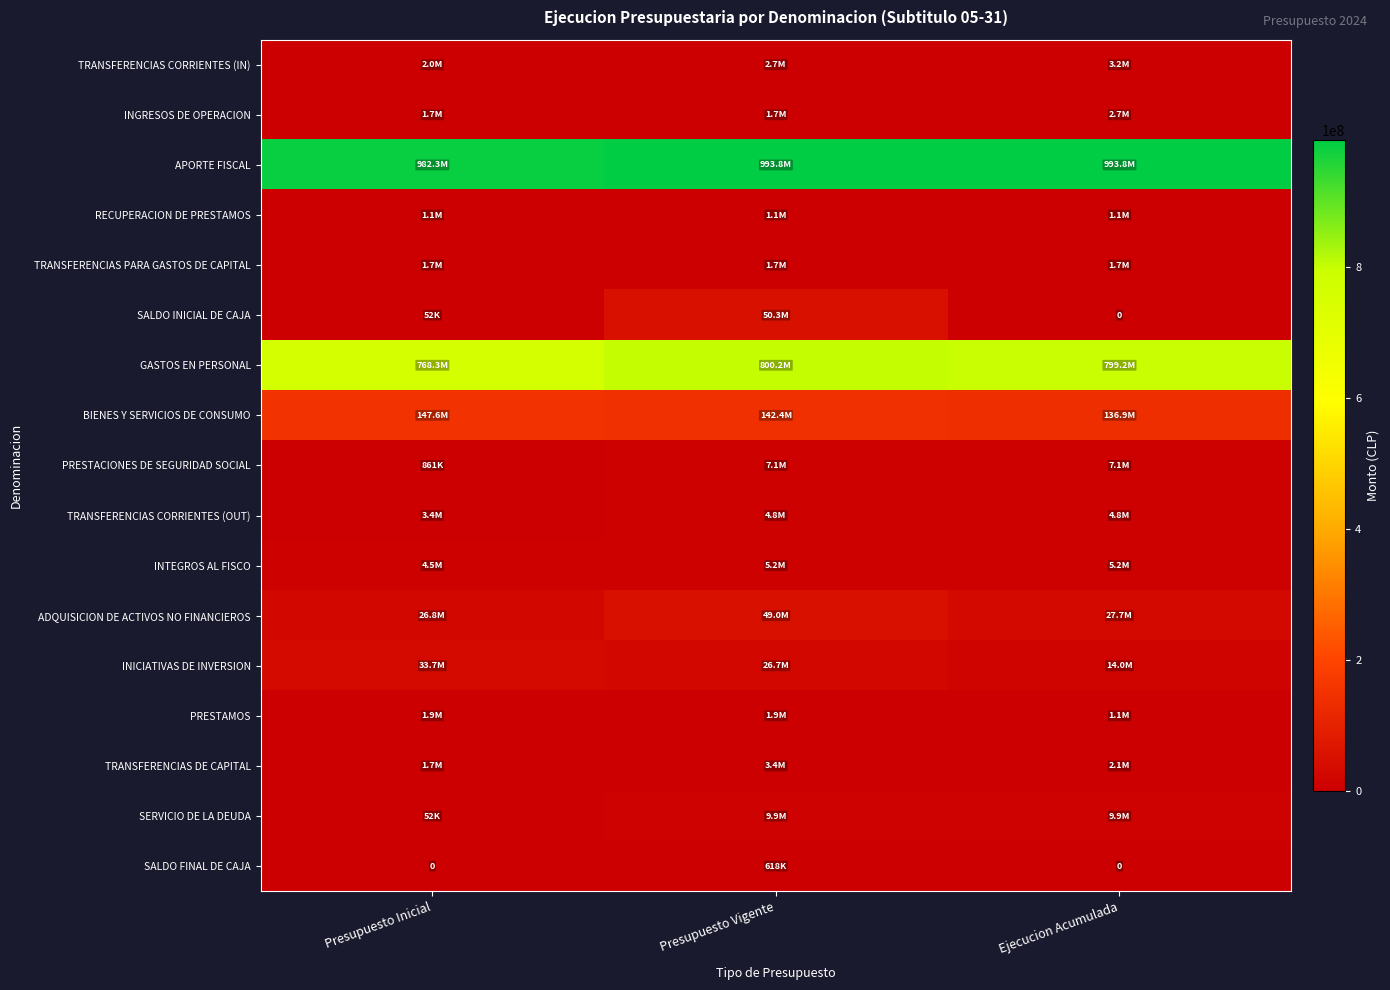

Which category has the highest value in the INTEGROS AL FISCO series?

Ejecucion Acumulada